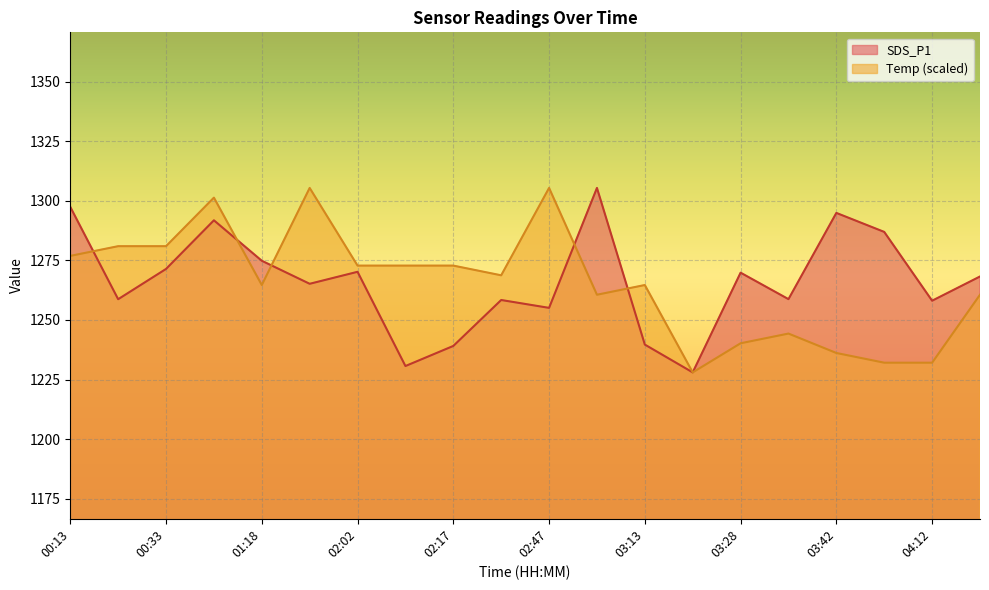

Reading left to right, list all the values displayed in this chart.

SDS_P1: 00:13=1297.4	00:21=1258.7	00:33=1271.4	00:51=1291.8	01:18=1274.8	01:37=1265.2	02:02=1270.2	02:09=1230.7	02:17=1239.1	02:36=1258.4	02:47=1255.1	02:54=1305.4	03:13=1239.7	03:24=1228.0	03:28=1269.8	03:31=1258.7	03:42=1294.9	03:46=1286.9	04:12=1258.1	04:16=1268.2
Temp: 00:13=1276.9	00:21=1280.9	00:33=1280.9	00:51=1301.3	01:18=1264.7	01:37=1305.4	02:02=1272.8	02:09=1272.8	02:17=1272.8	02:36=1268.7	02:47=1305.4	02:54=1260.6	03:13=1264.7	03:24=1228.0	03:28=1240.2	03:31=1244.3	03:42=1236.1	03:46=1232.1	04:12=1232.1	04:16=1260.6